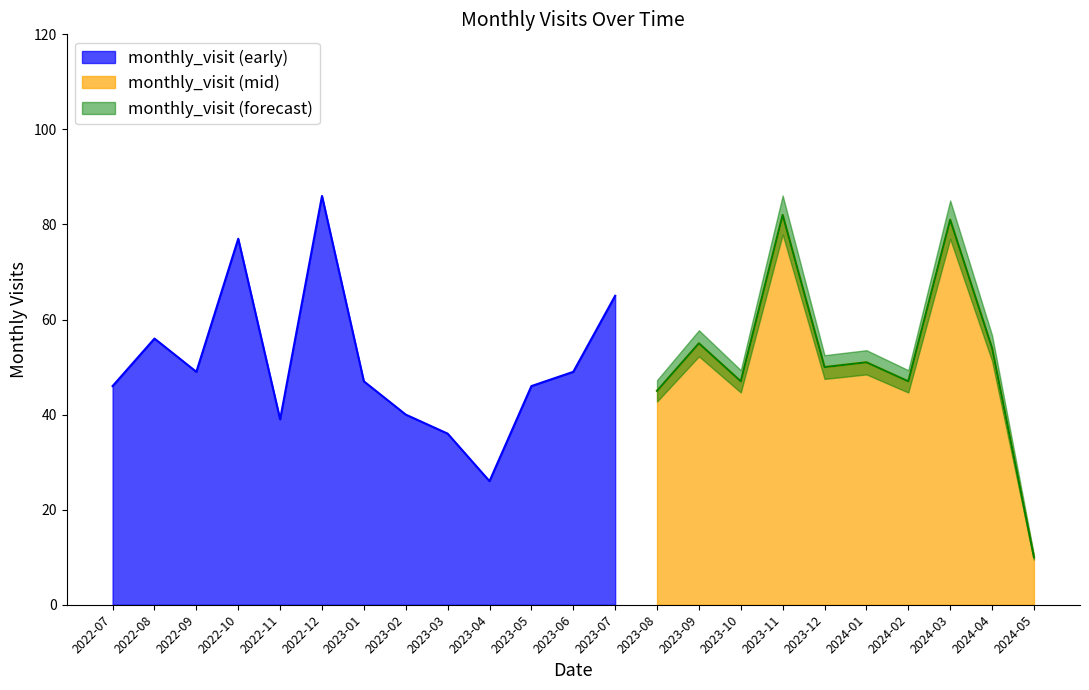

What is the ratio of the value at 2023-06 to the value at 2024-03?

0.6